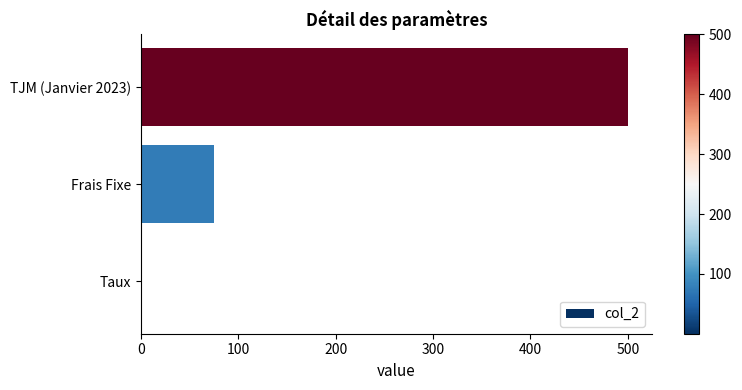

What is the change in value from Frais Fixe to TJM (Janvier 2023)?

+425.0